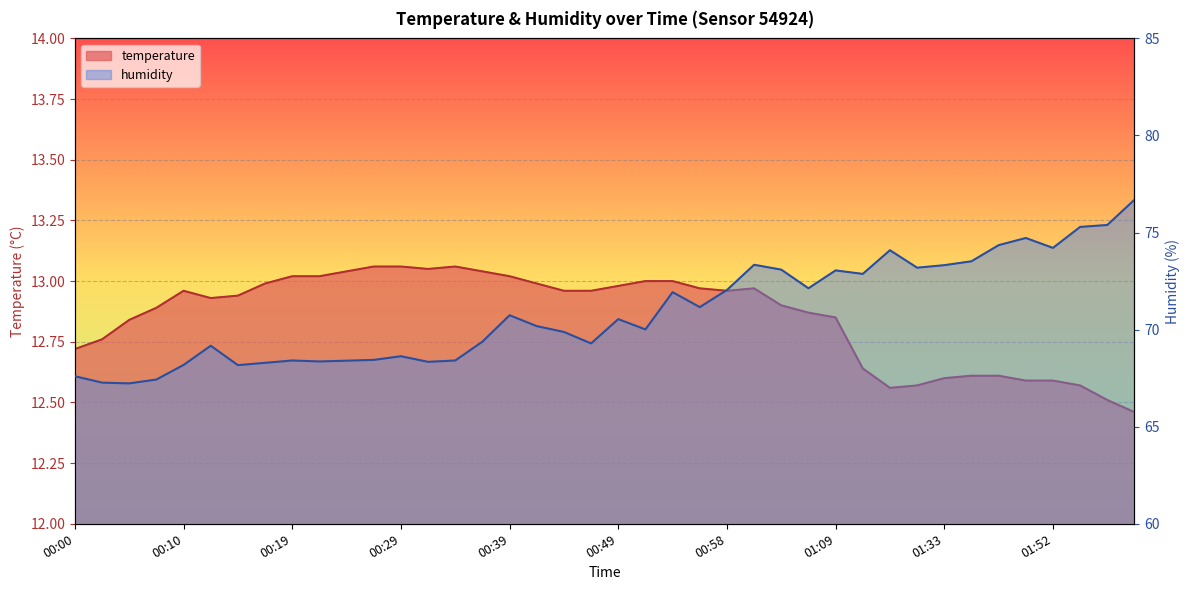

What is the label of the 26th point from the left?

01:02